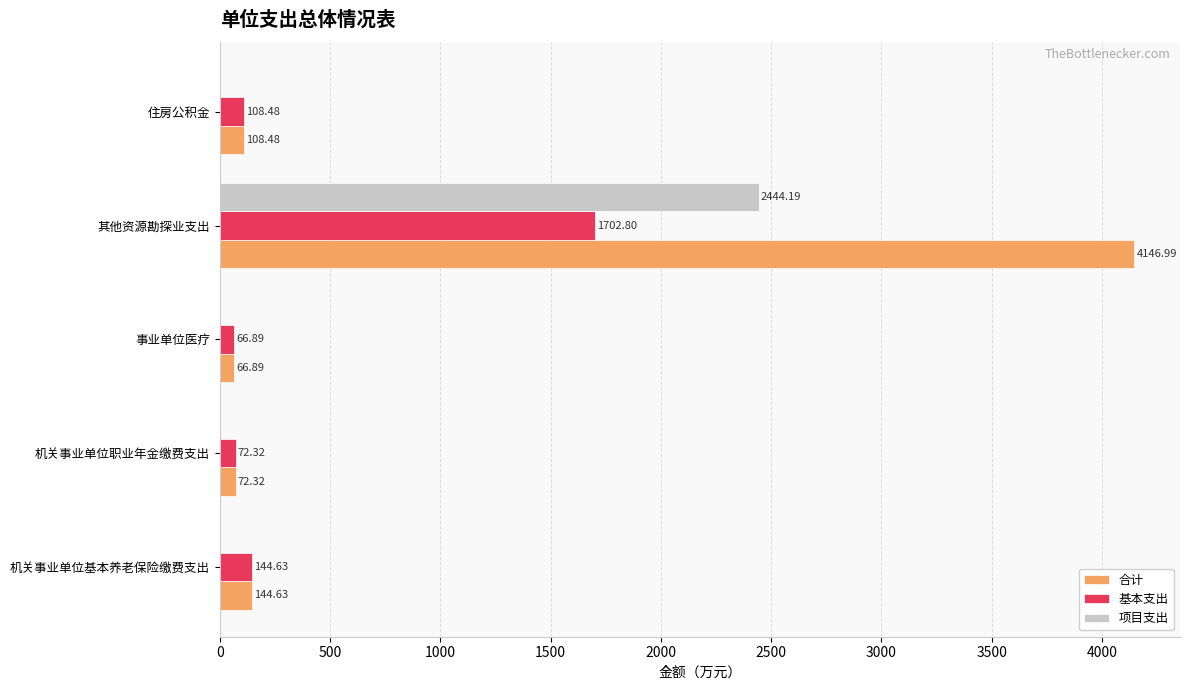

Which category has the highest value in the 基本支出 series?

其他资源勘探业支出